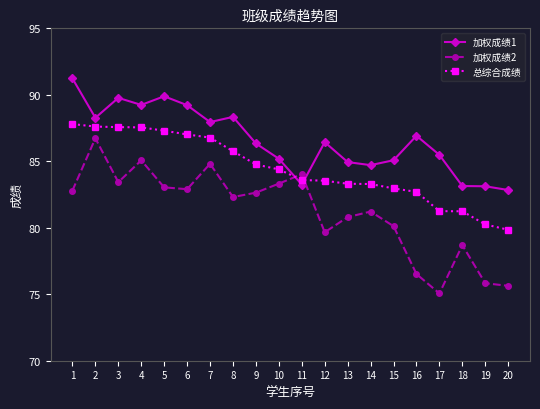

True or false: 总综合成绩 and 加权成绩2 intersect in this chart.

True